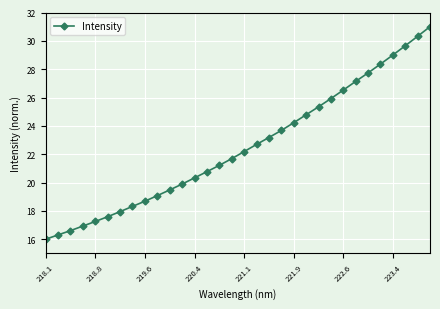

What is the value of the 11th point from the left?

19.5